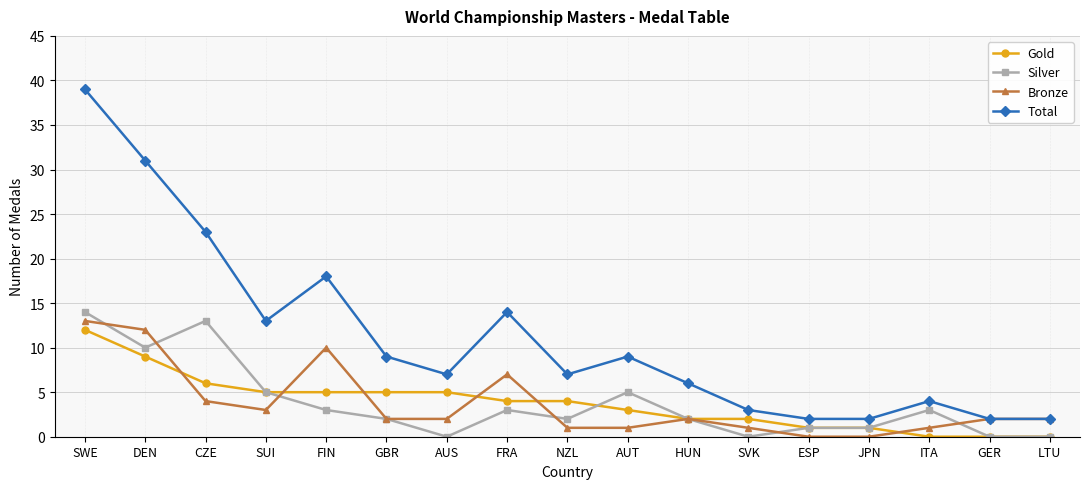

Reading left to right, transcribe all the data shown in this chart.

Gold: SWE=12	DEN=9	CZE=6	SUI=5	FIN=5	GBR=5	AUS=5	FRA=4	NZL=4	AUT=3	HUN=2	SVK=2	ESP=1	JPN=1	ITA=0	GER=0	LTU=0
Silver: SWE=14	DEN=10	CZE=13	SUI=5	FIN=3	GBR=2	AUS=0	FRA=3	NZL=2	AUT=5	HUN=2	SVK=0	ESP=1	JPN=1	ITA=3	GER=0	LTU=0
Bronze: SWE=13	DEN=12	CZE=4	SUI=3	FIN=10	GBR=2	AUS=2	FRA=7	NZL=1	AUT=1	HUN=2	SVK=1	ESP=0	JPN=0	ITA=1	GER=2	LTU=2
Total: SWE=39	DEN=31	CZE=23	SUI=13	FIN=18	GBR=9	AUS=7	FRA=14	NZL=7	AUT=9	HUN=6	SVK=3	ESP=2	JPN=2	ITA=4	GER=2	LTU=2